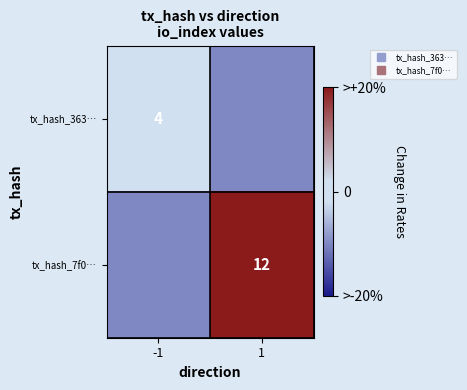

List the labels in order of tx_hash_363… value, largest first.

-1, 1